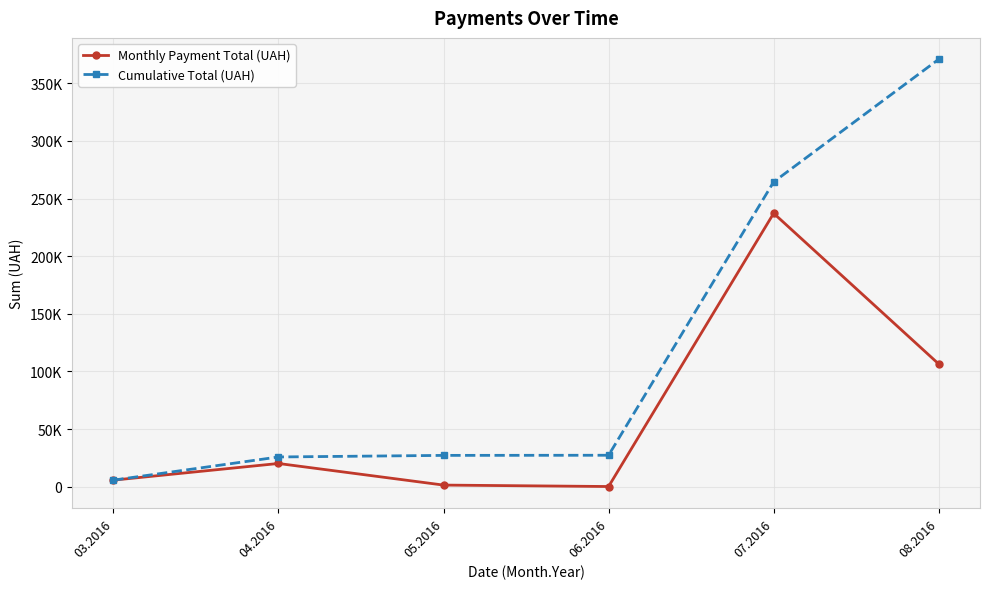

List the series in order of their overall mean, highest first.

Cumulative Total (UAH), Monthly Payment Total (UAH)